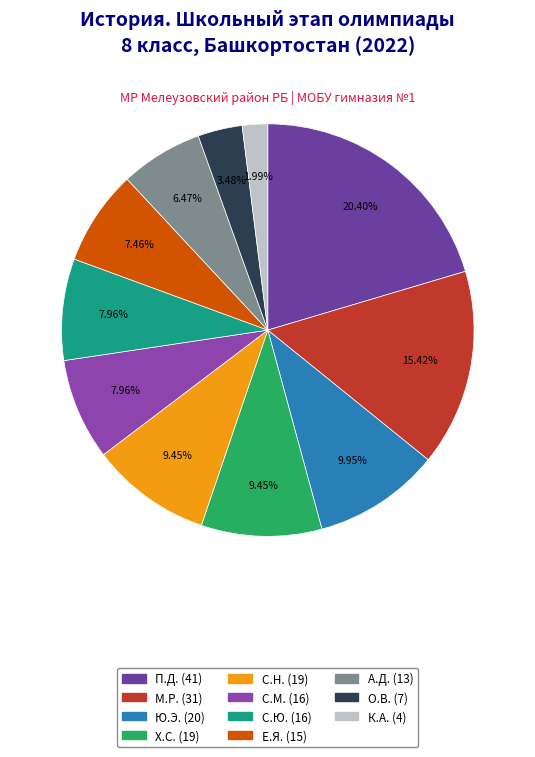

To the nearest percent, what percentage of the pie is Е.Я.?

7%